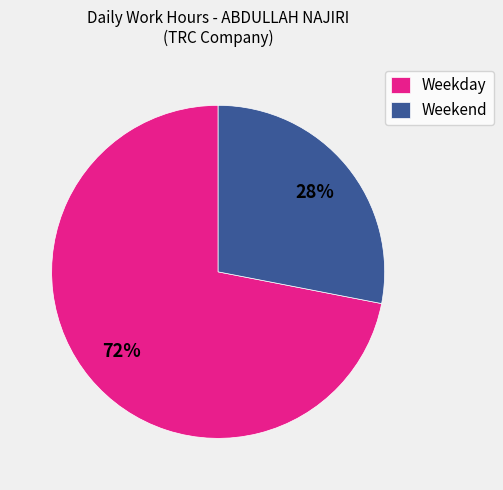

Which has a higher value, Weekday or Weekend?

Weekday